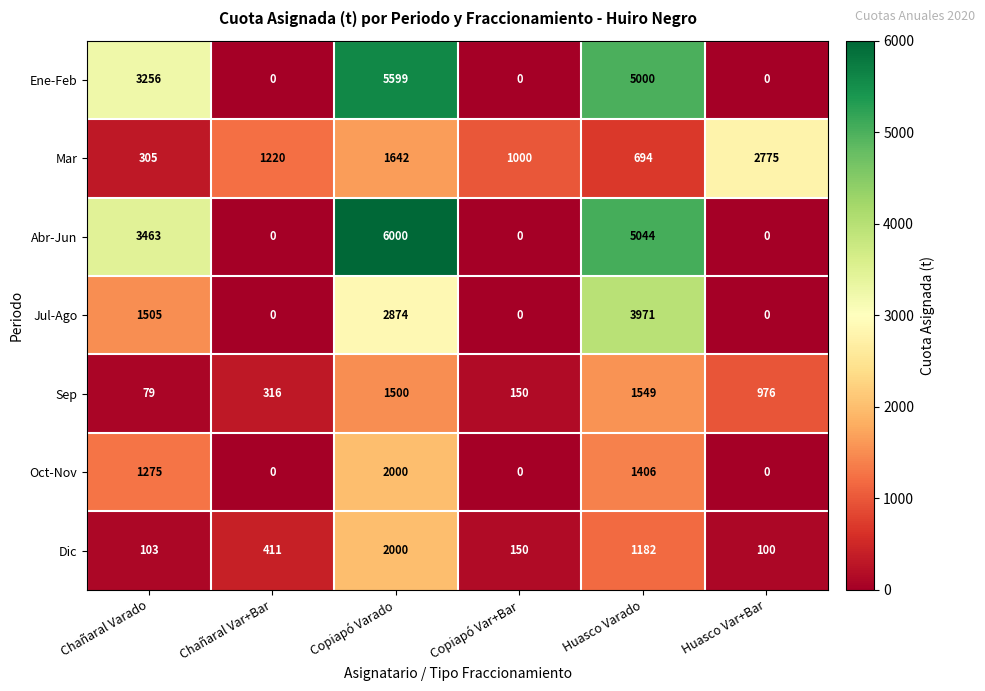

Rank the series at Chañaral Varado from lowest to highest value.

Sep, Dic, Mar, Oct-Nov, Jul-Ago, Ene-Feb, Abr-Jun